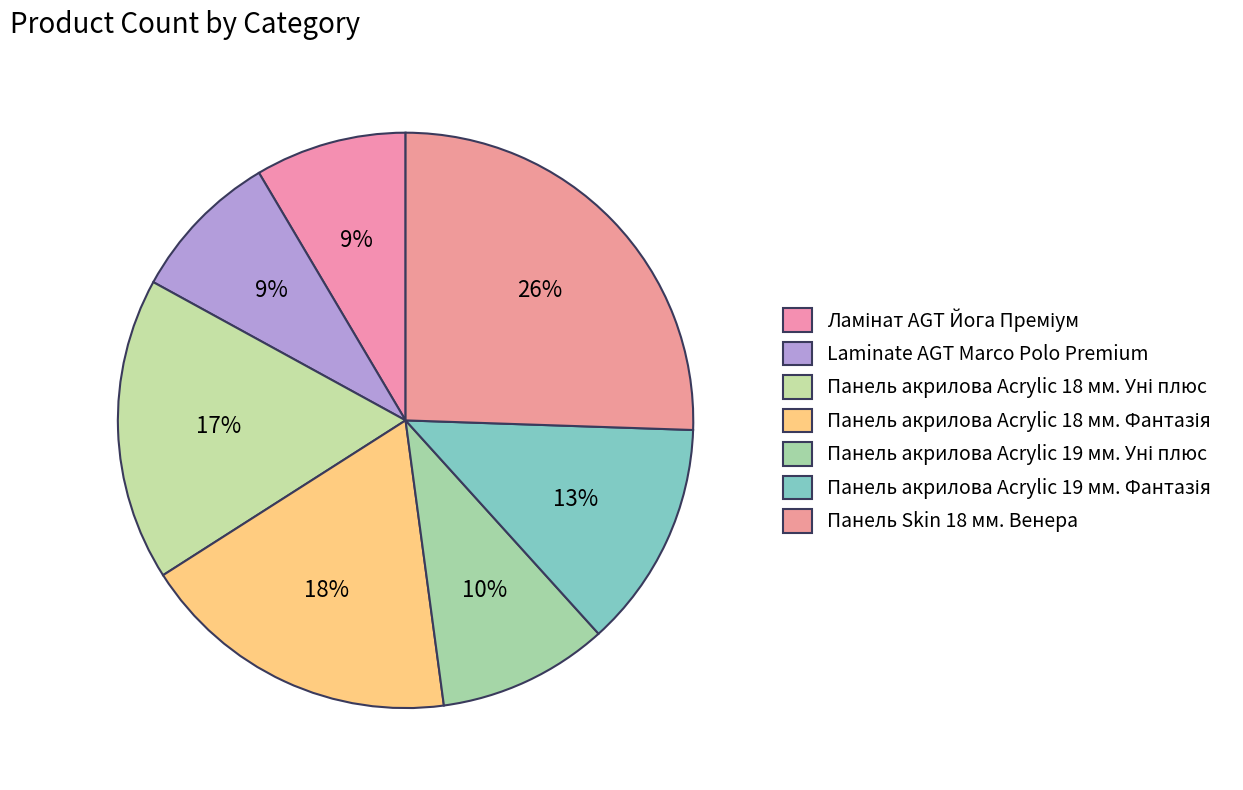

What is the change in value from Ламінат AGT Йога Преміум to Панель Skin 18 мм. Венера?

+16